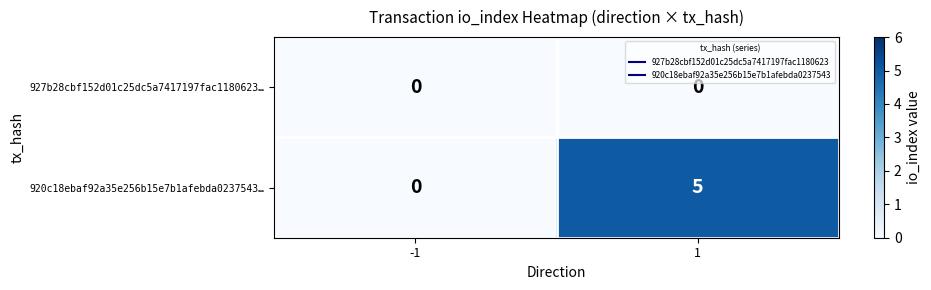

Between -1 and 1, which series saw the biggest shift?

920c18ebaf92a35e256b15e7b1afebda0237543…